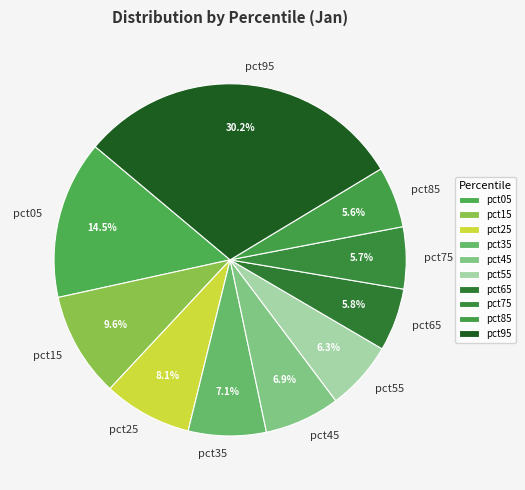

What portion of the pie excludes pct05?

85.5%